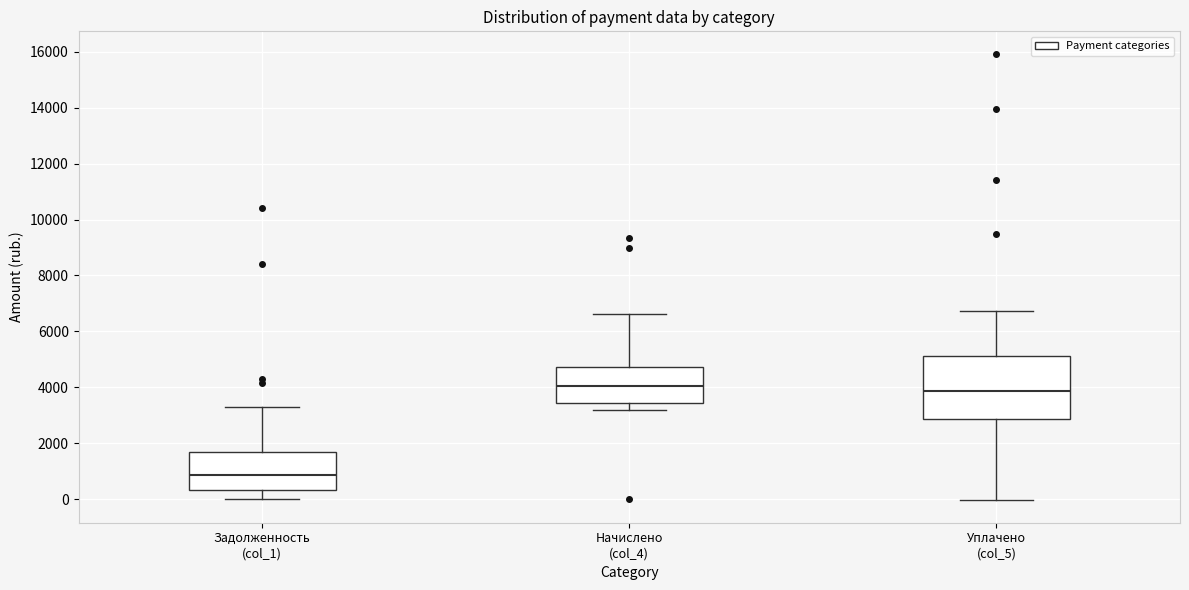

Which box is the tallest, from its lower edge to its upper edge?

Уплачено (col_5)